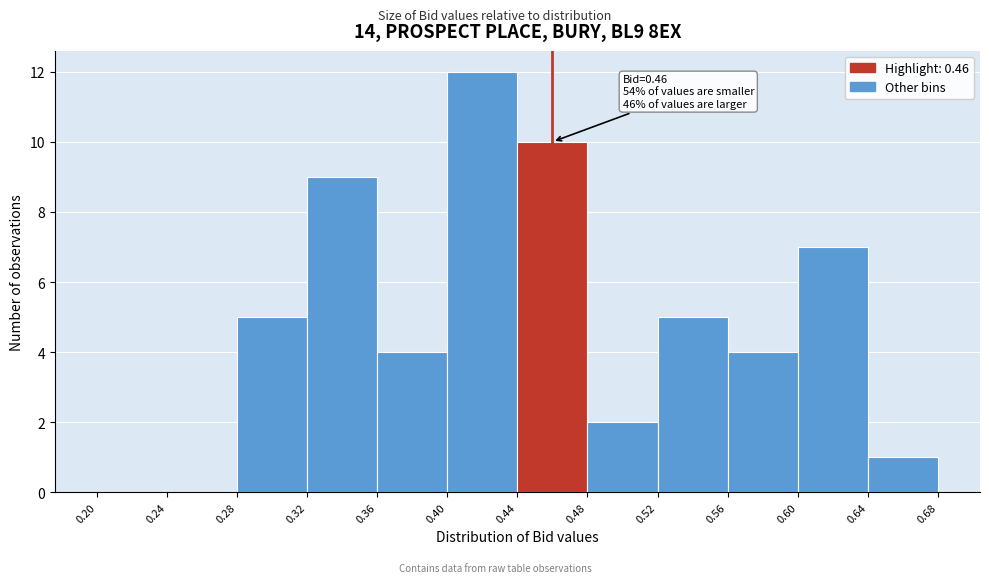

Over which range of the x-axis is the bar tallest?

0.40 to 0.44